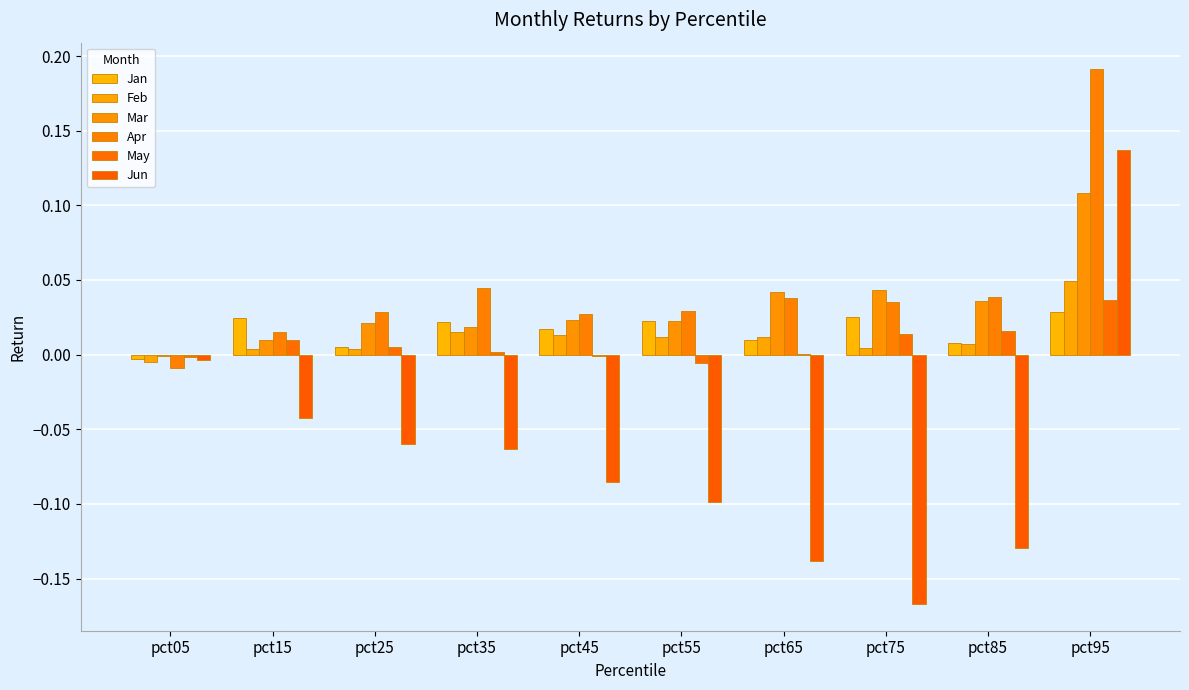

Does the chart contain stacked bars?

No